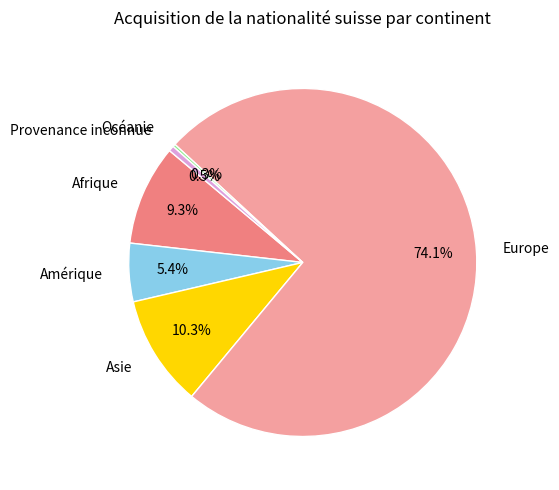

Which slice is the largest?

Europe